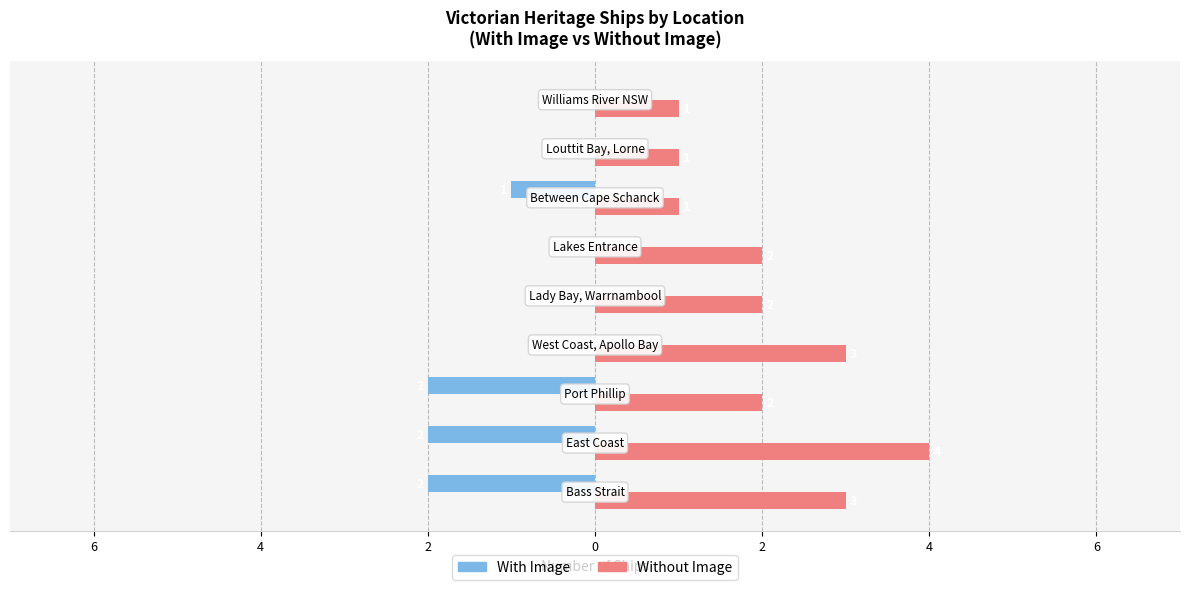

What is the sum of all With Image values?

-7